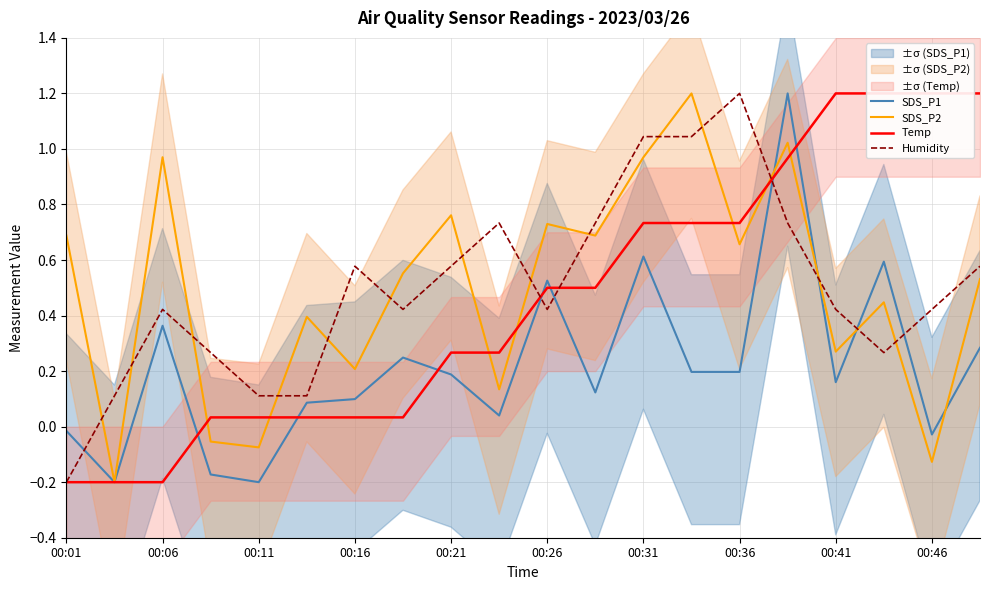

After their last crossing, which series has the higher values: Temp or Humidity?

Temp